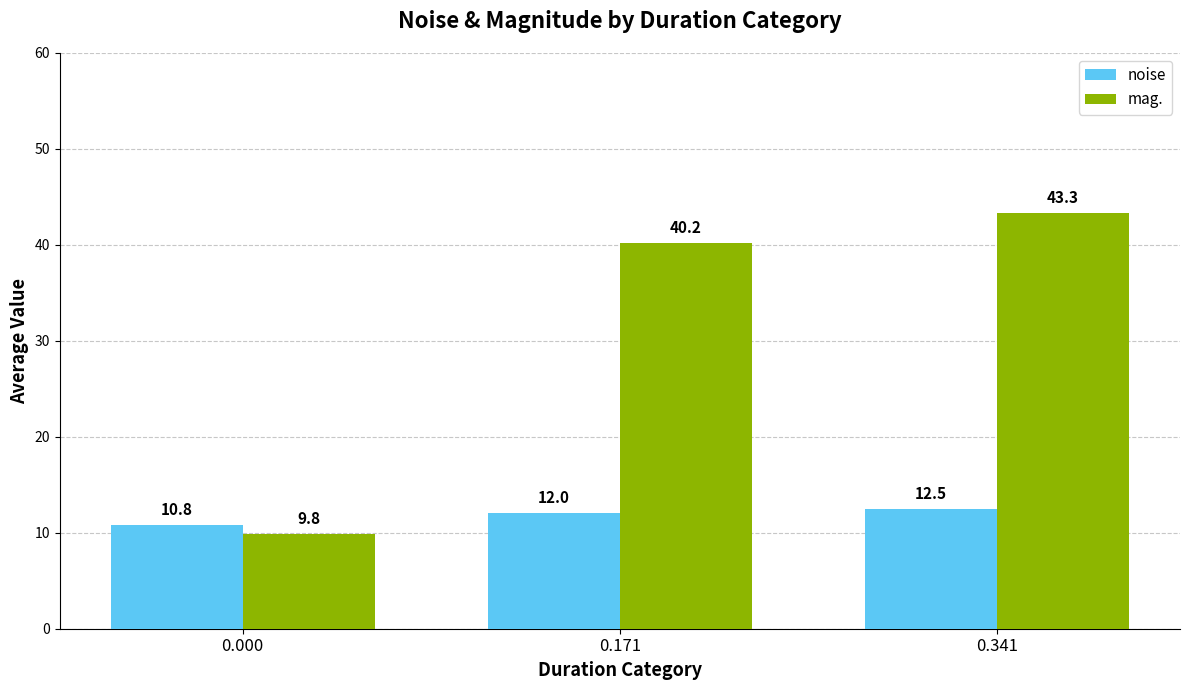

How many bars are there in total?

6